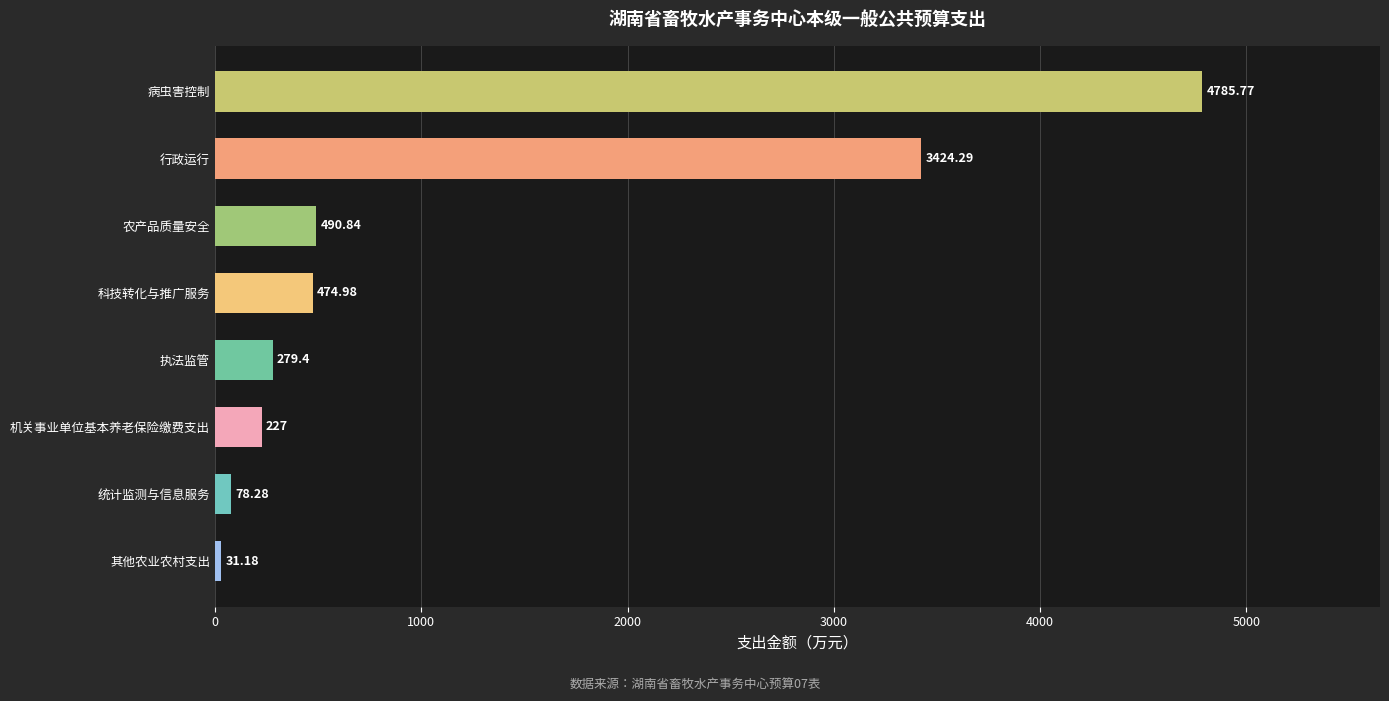

How many data points are above 474?

4